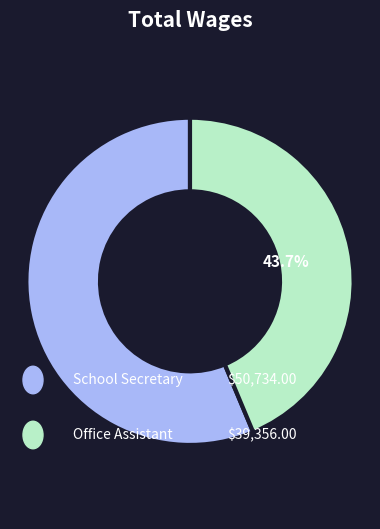

Is there a majority slice in this chart?

Yes